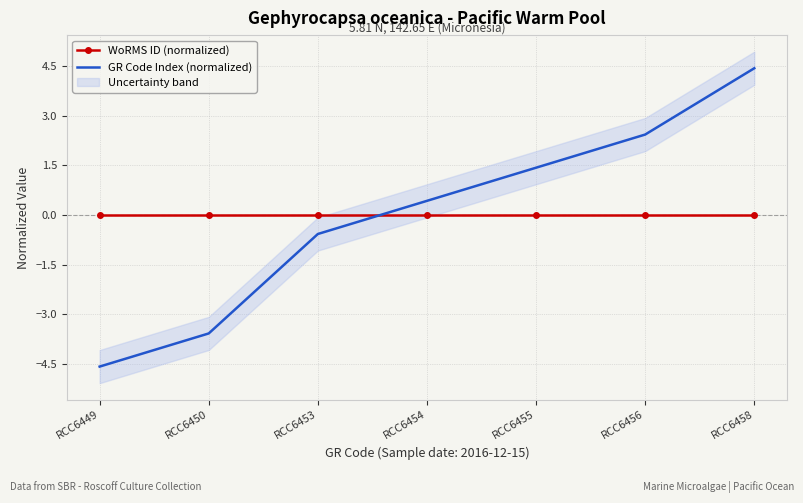

Which label corresponds to the largest value in the chart?

RCC6458